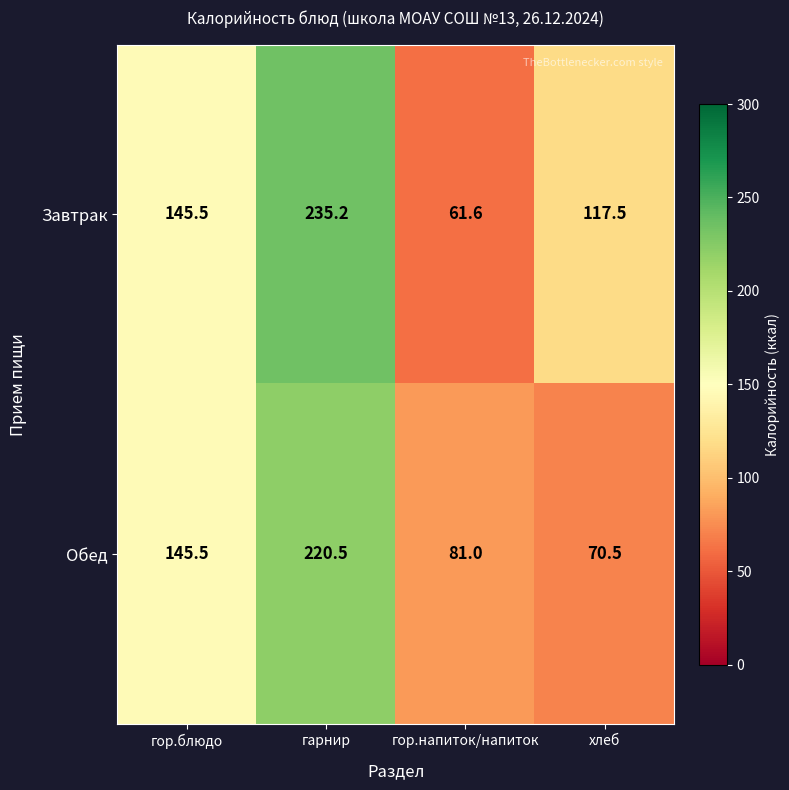

At which category is the sum across all series the highest?

гарнир